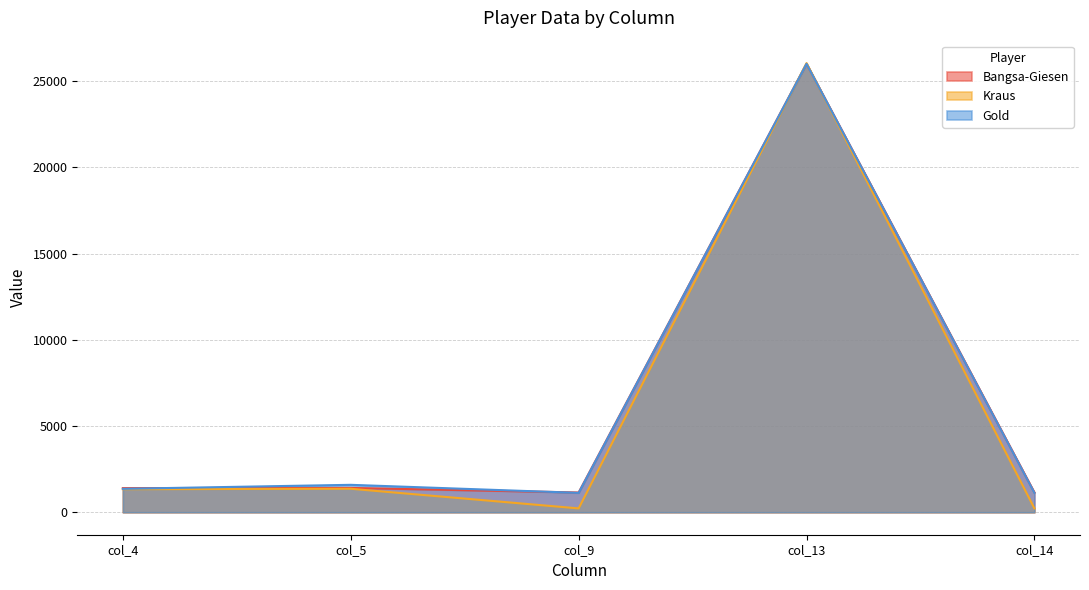

What is the value of the Gold point at the 2nd from the left?

1591